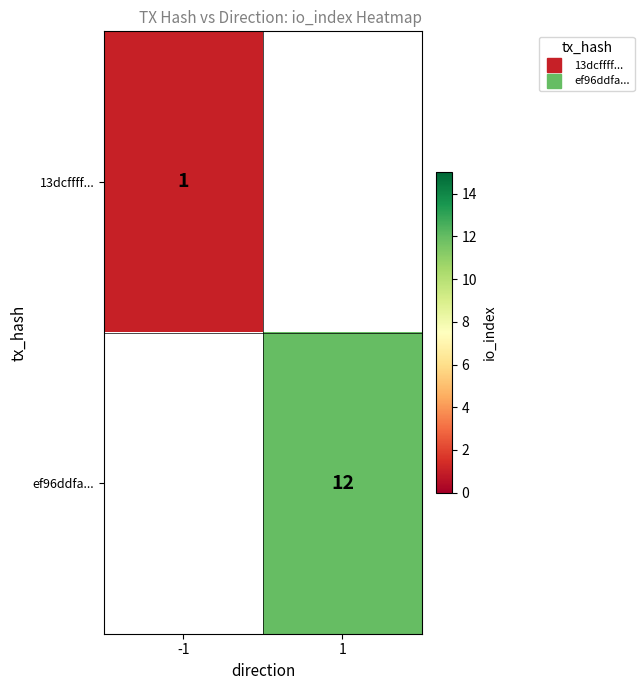

Which series has the widest spread of values?

13dcffff...